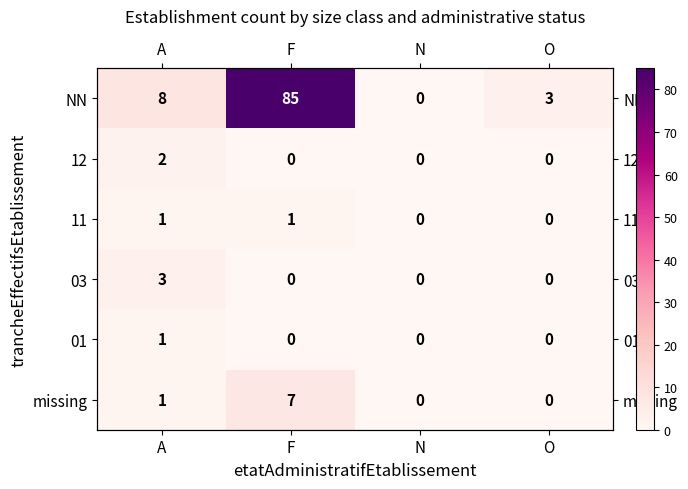

True or false: 01 has a value of 0 at F.

True